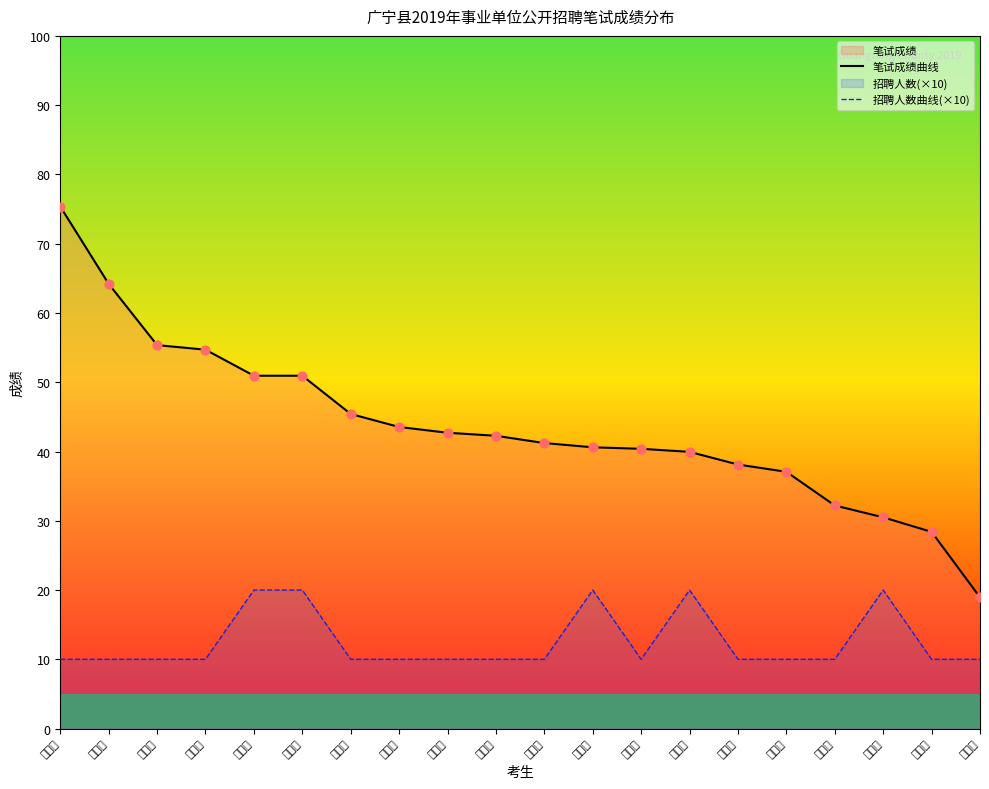

At which category is the sum across all series the highest?

林杰仪